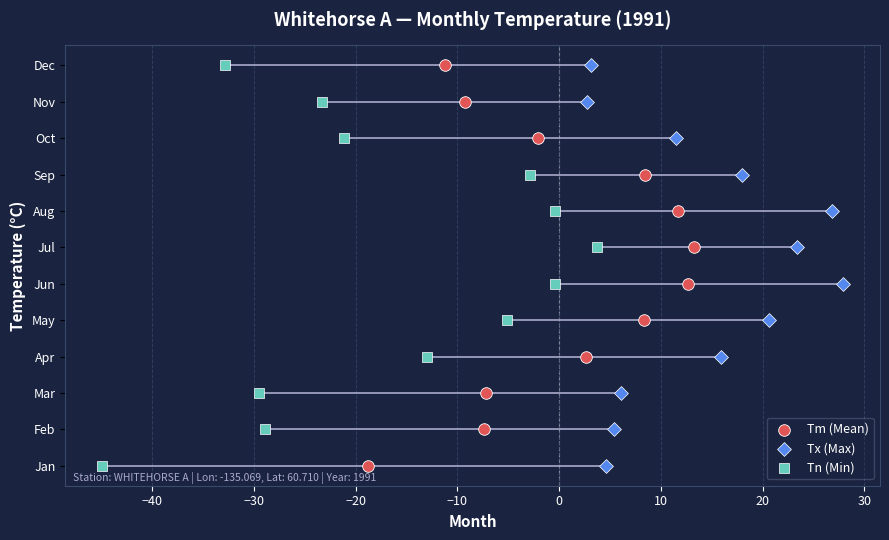

What are all the series names shown in the legend?

Tm (Mean), Tx (Max), Tn (Min)